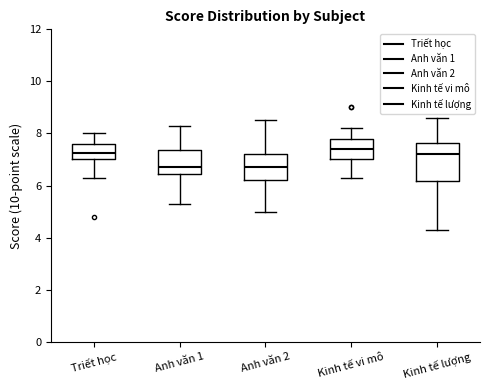

Reading left to right, transcribe this box plot: for each box, give where its median line is, the range the box spans, and where its two whiskers end, as read against the y-axis. The values are not printed on the chart, so give them approximately, as read against the axis.

Triết học: median 7.2, box 7.0 to 7.6, whiskers 6.4 to 8.0
Anh văn 1: median 6.8, box 6.4 to 7.4, whiskers 5.4 to 8.4
Anh văn 2: median 6.8, box 6.2 to 7.2, whiskers 5.0 to 8.6
Kinh tế vi mô: median 7.4, box 7.0 to 7.8, whiskers 6.4 to 8.2
Kinh tế lượng: median 7.2, box 6.2 to 7.6, whiskers 4.4 to 8.6